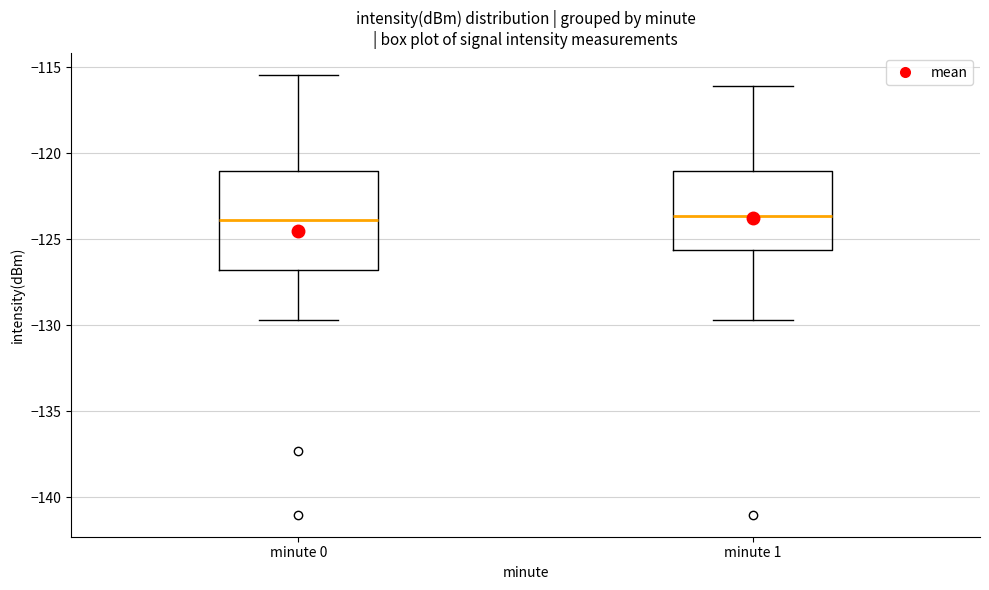

Comparing the boxes themselves (not the whiskers), which one is the tallest?

minute 0